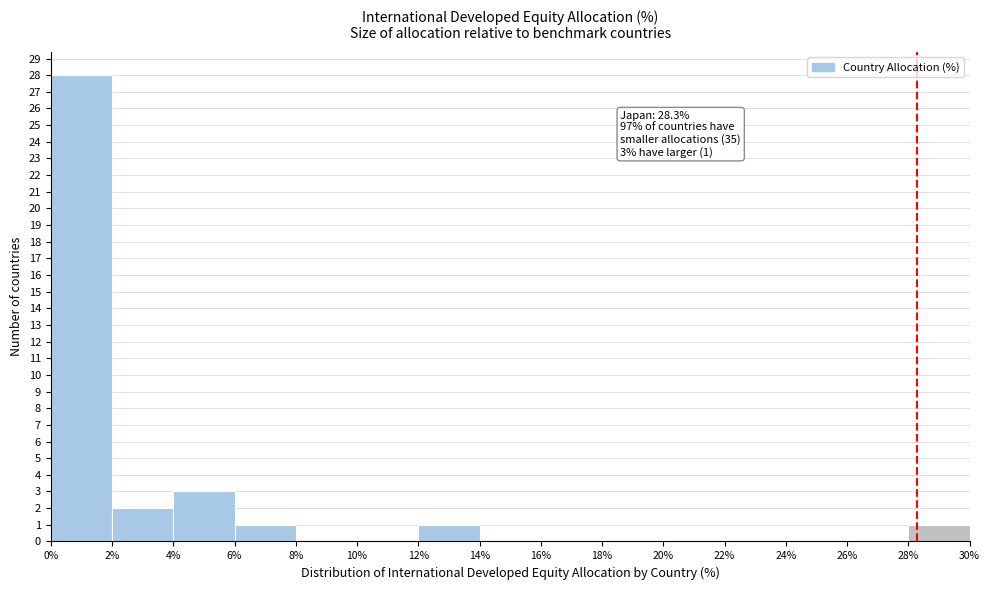

Which range on the x-axis has the tallest bar?

0% to 2%